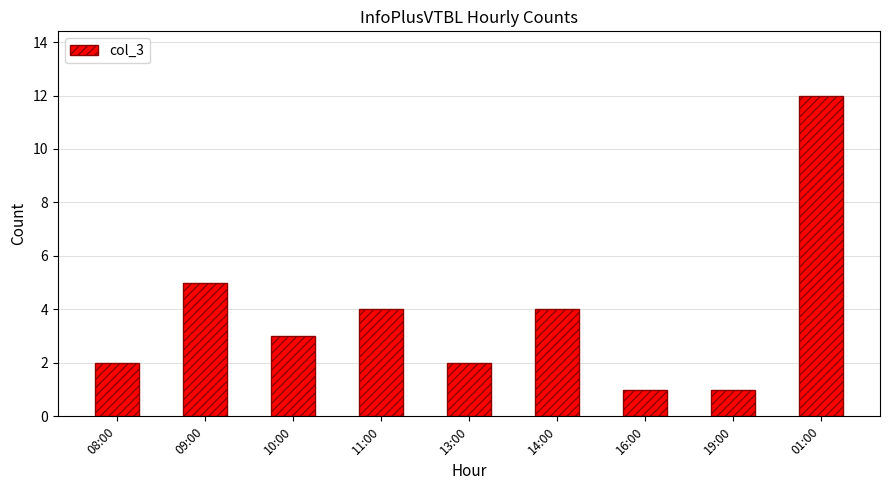

The chart shows a value of 1 at 19:00. True or false?

True